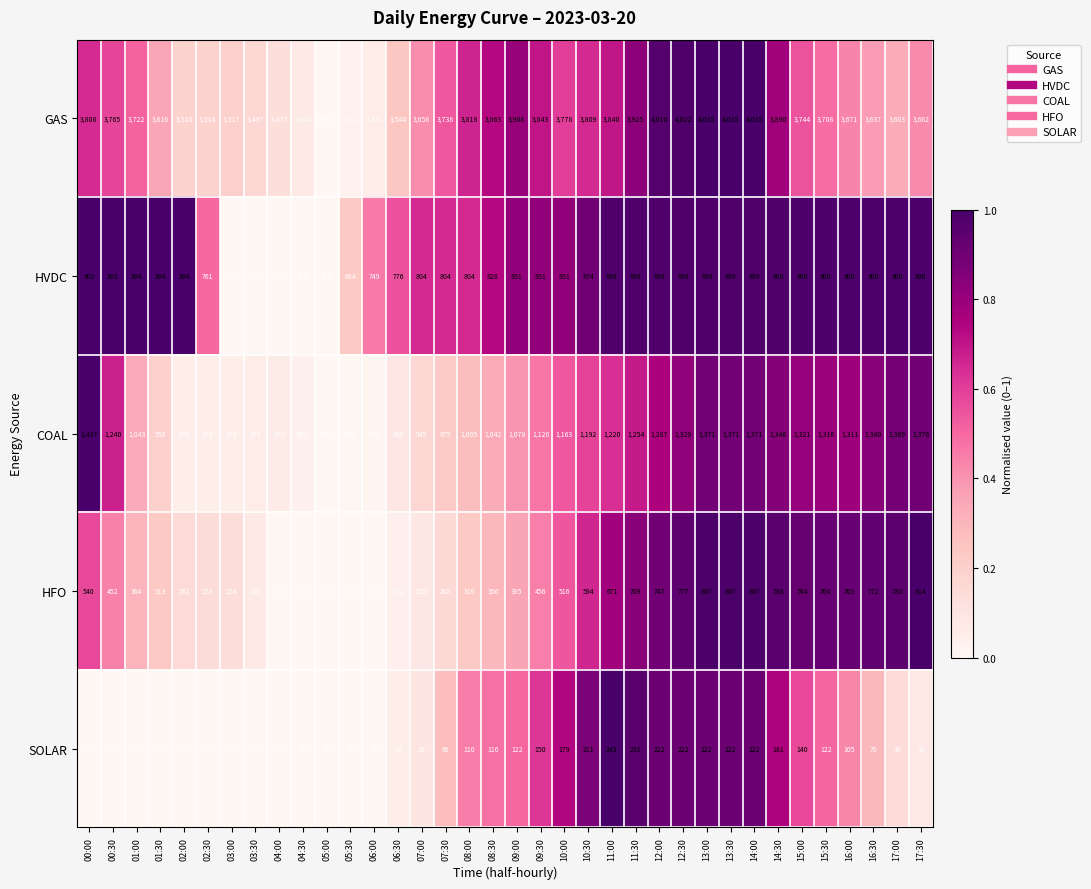

What is the approximate value of SOLAR at 11:30, to the nearest 50?

250